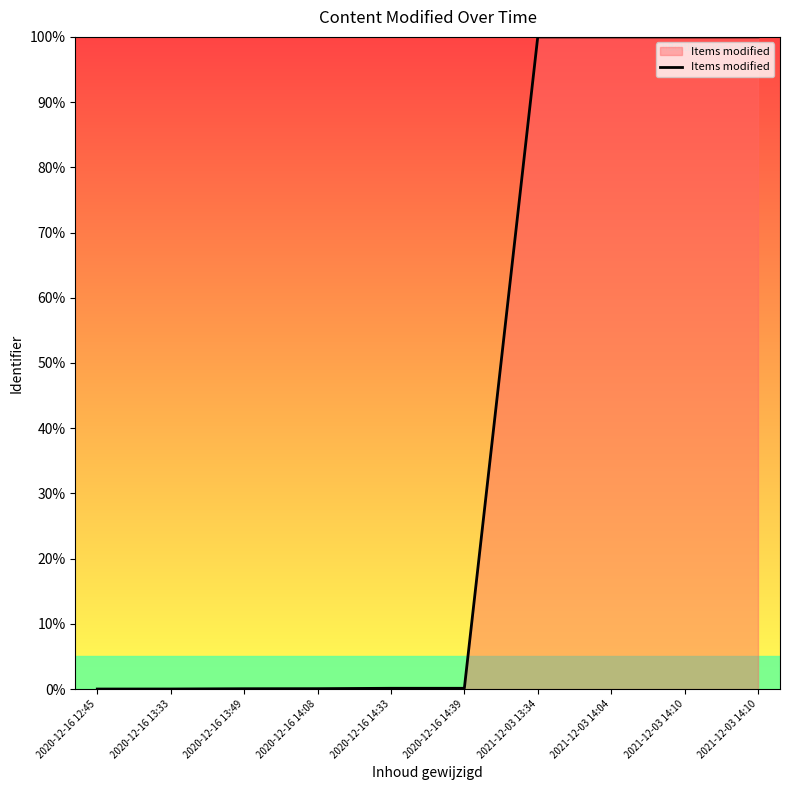

Reading left to right, transcribe all the data shown in this chart.

0.0	0.0	0.0	0.1	0.1	0.1	100.0	100.0	100.0	100.0